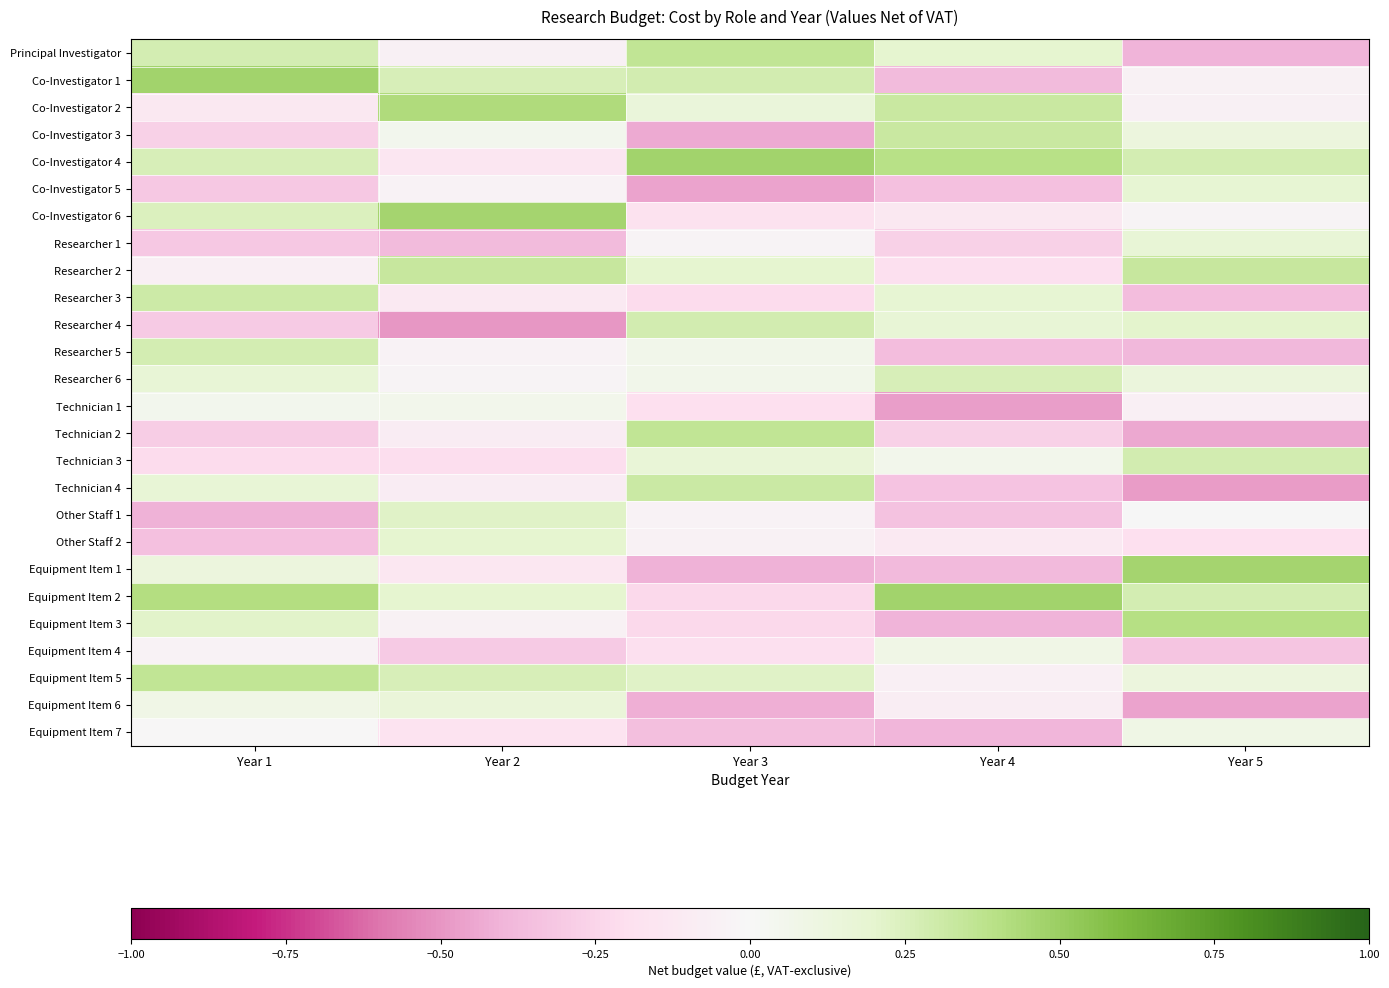

At Year 2, list the series in order from smallest to largest.

Researcher 4, Researcher 1, Equipment Item 4, Technician 3, Equipment Item 7, Co-Investigator 4, Equipment Item 1, Researcher 3, Technician 4, Technician 2, Principal Investigator, Equipment Item 3, Researcher 5, Co-Investigator 5, Researcher 6, Co-Investigator 3, Technician 1, Equipment Item 6, Other Staff 2, Equipment Item 2, Other Staff 1, Equipment Item 5, Co-Investigator 1, Researcher 2, Co-Investigator 2, Co-Investigator 6